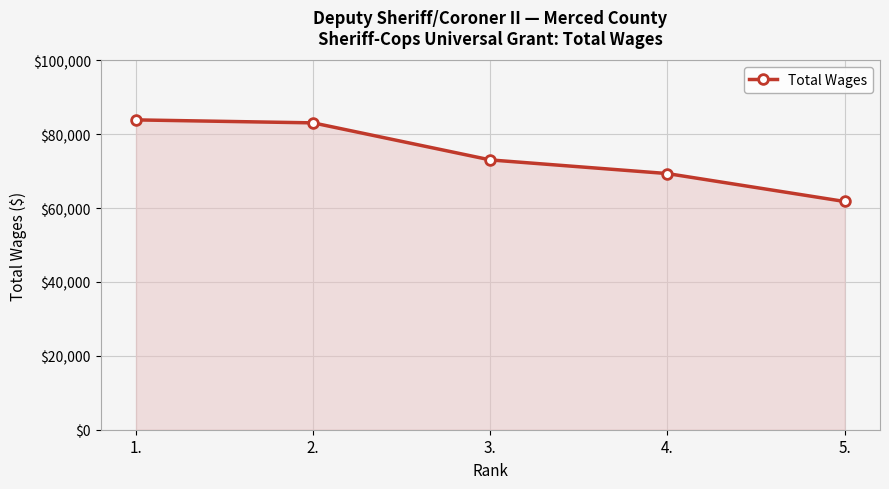

Which has a higher value, 4. or 3.?

3.